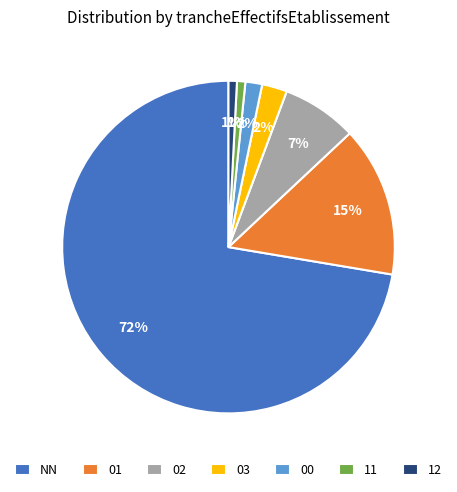

Do NN and 02 together represent more than half of the pie?

Yes